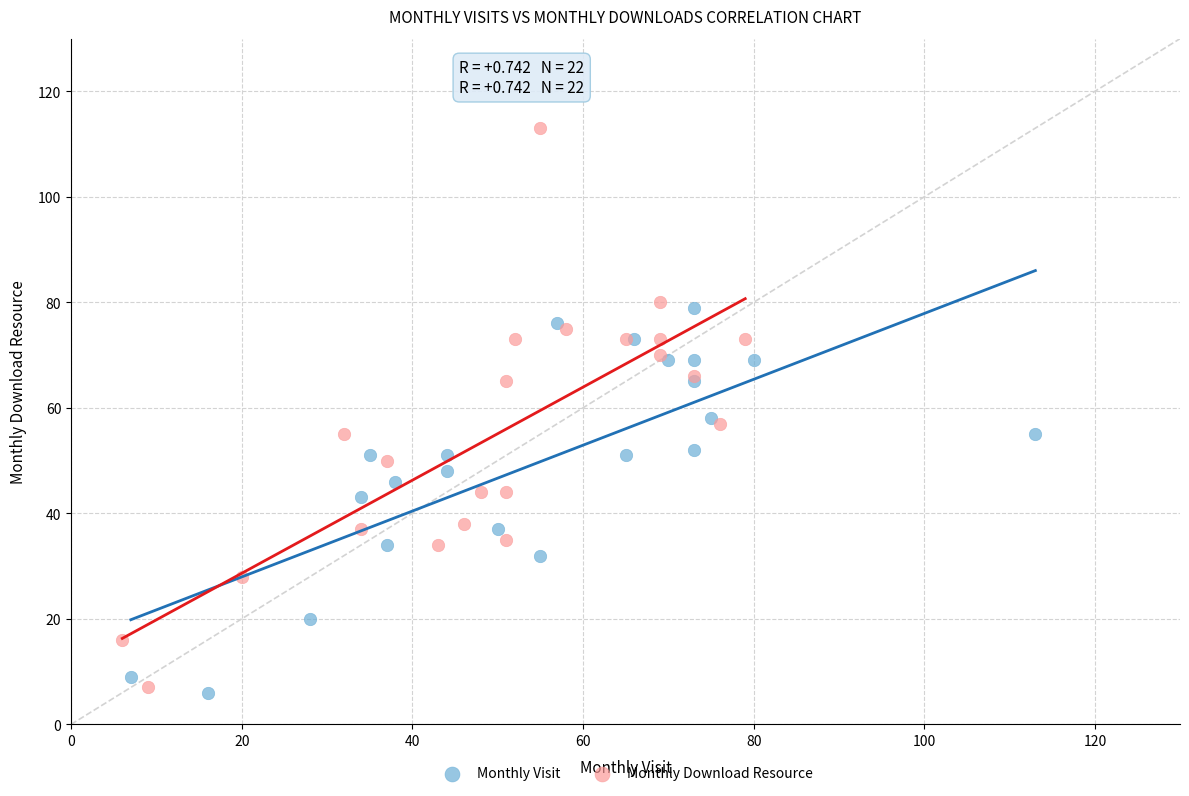

Which series has the largest Y range (max minus min)?

Monthly Download Resource